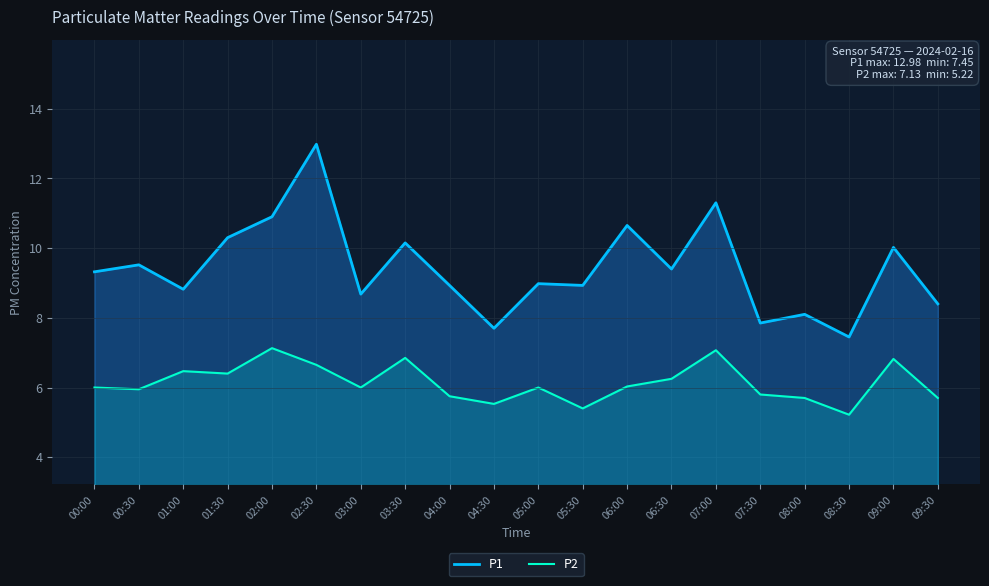

Where is P2 nearest to the value 6?

00:00